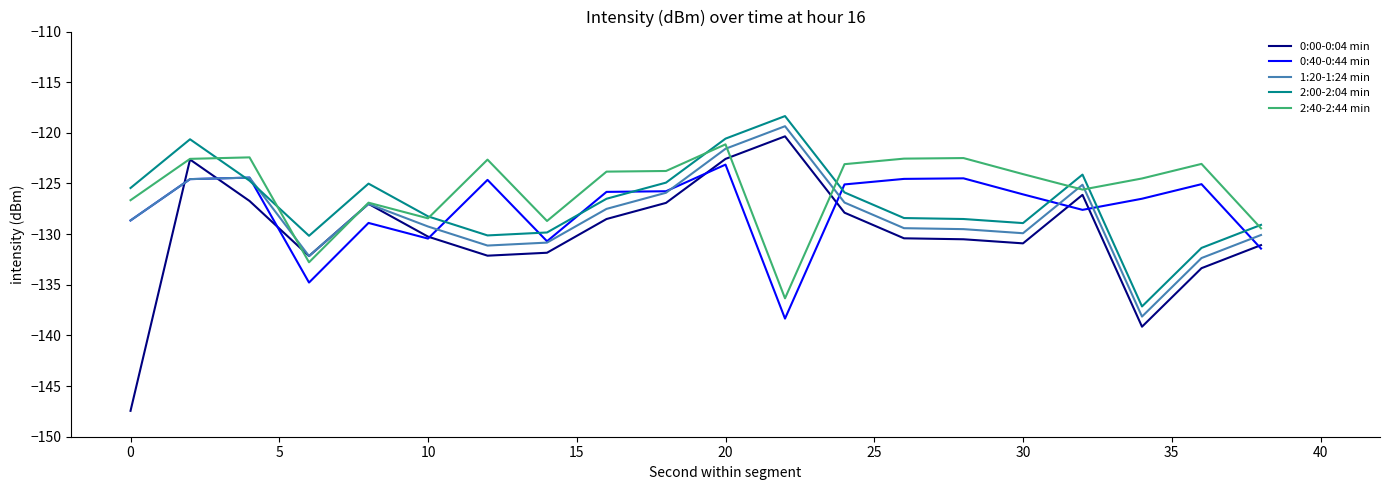

Which series has the widest spread of values?

0:00-0:04 min